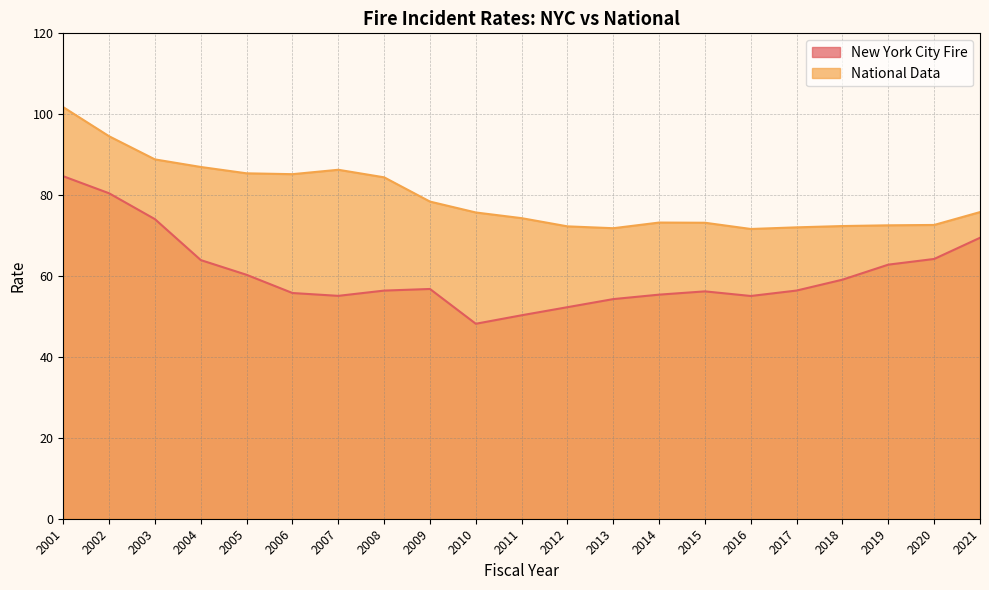

In New York City Fire, how many points are higher than both neighbors (excluding endpoints)?

2